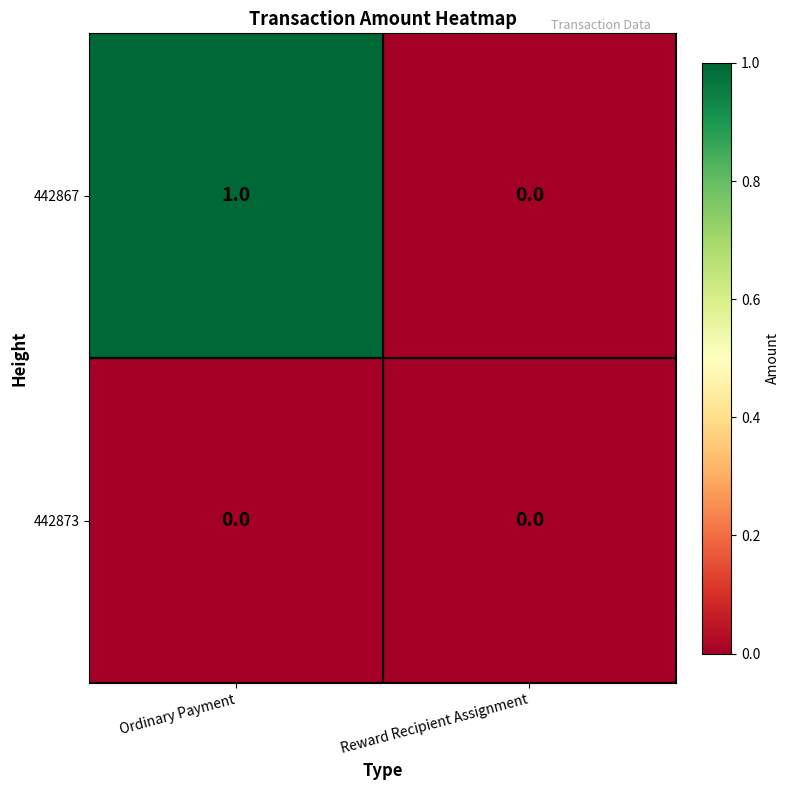

At which label is 442867 closest to 0?

Reward Recipient Assignment